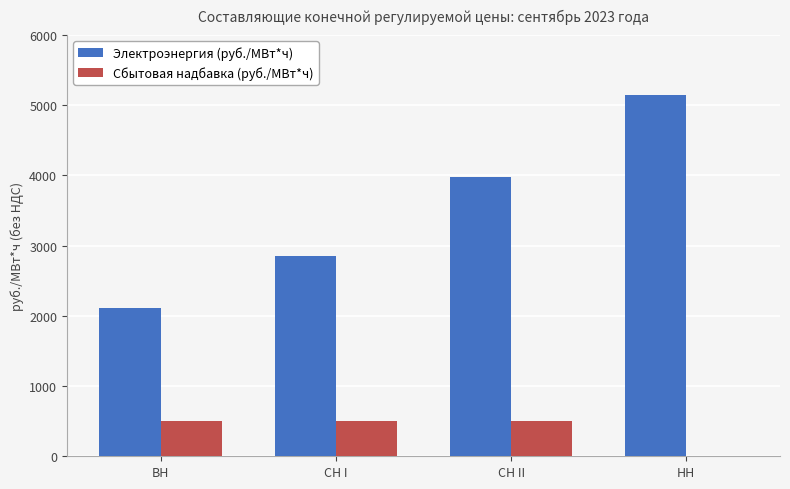

What is the total value across all series at СН I?

3358.1